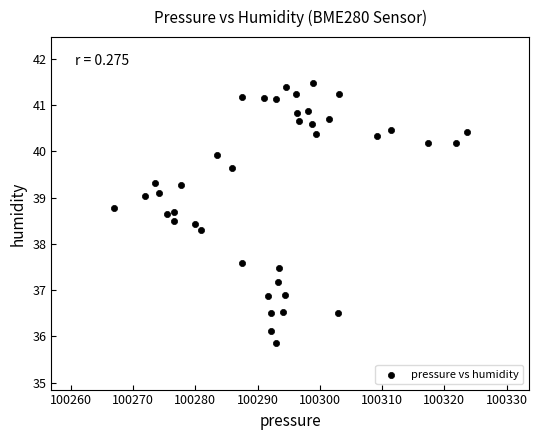

What Y value in the scatter plot is closest to 38?

38.3